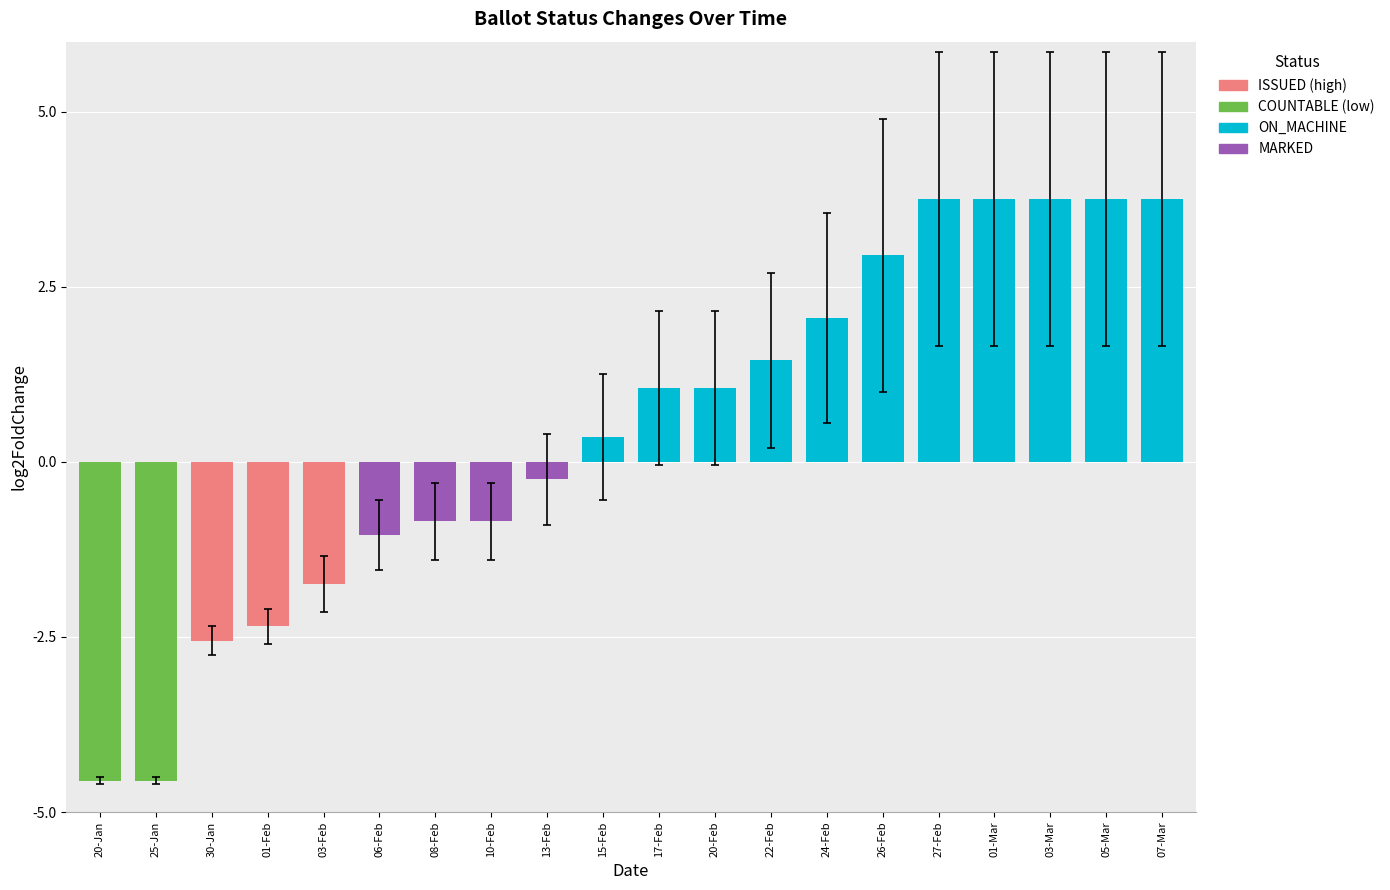

Between 01-Feb and 17-Feb, which is larger?

17-Feb